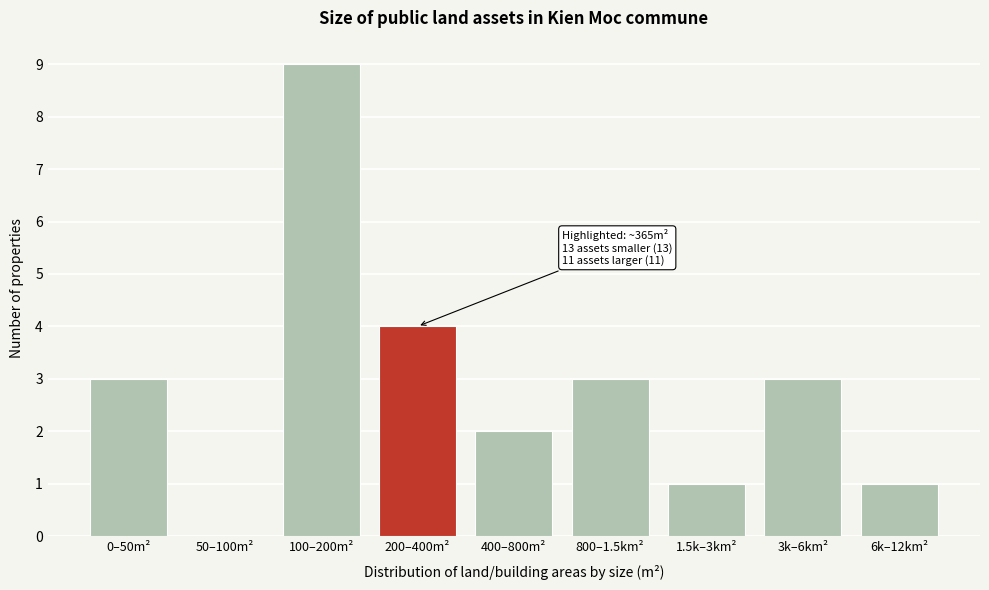

Reading right to left, list all the values displayed in this chart.

6k–12km²=1	3k–6km²=3	1.5k–3km²=1	800–1.5km²=3	400–800m²=2	200–400m²=4	100–200m²=9	50–100m²=0	0–50m²=3